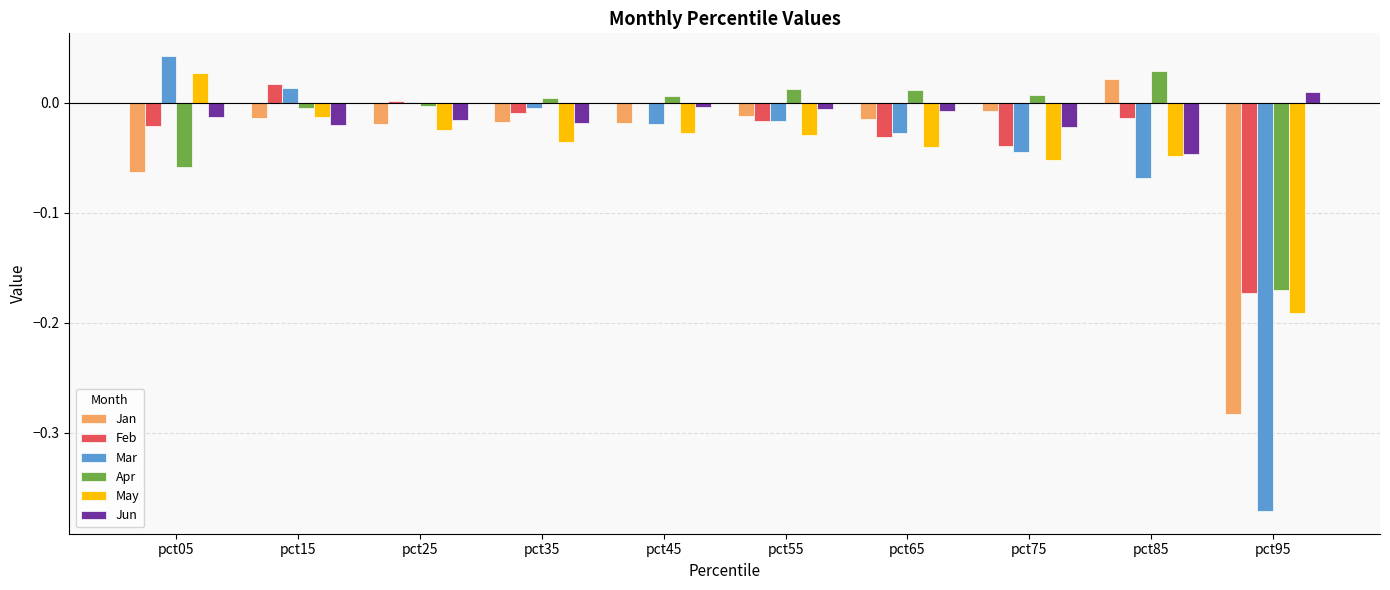

The May series shows 0.0 at pct05. True or false?

True